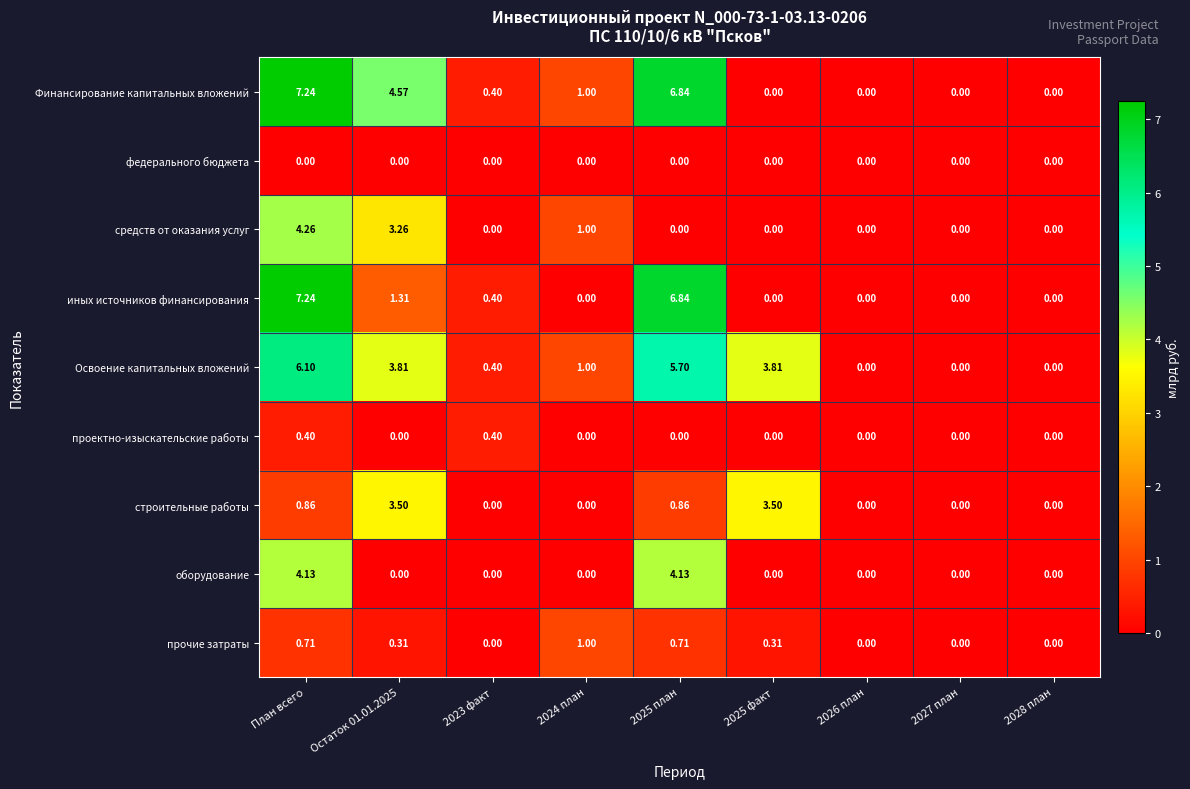

What is the difference between the highest and lowest values at 2025 факт?

3.8